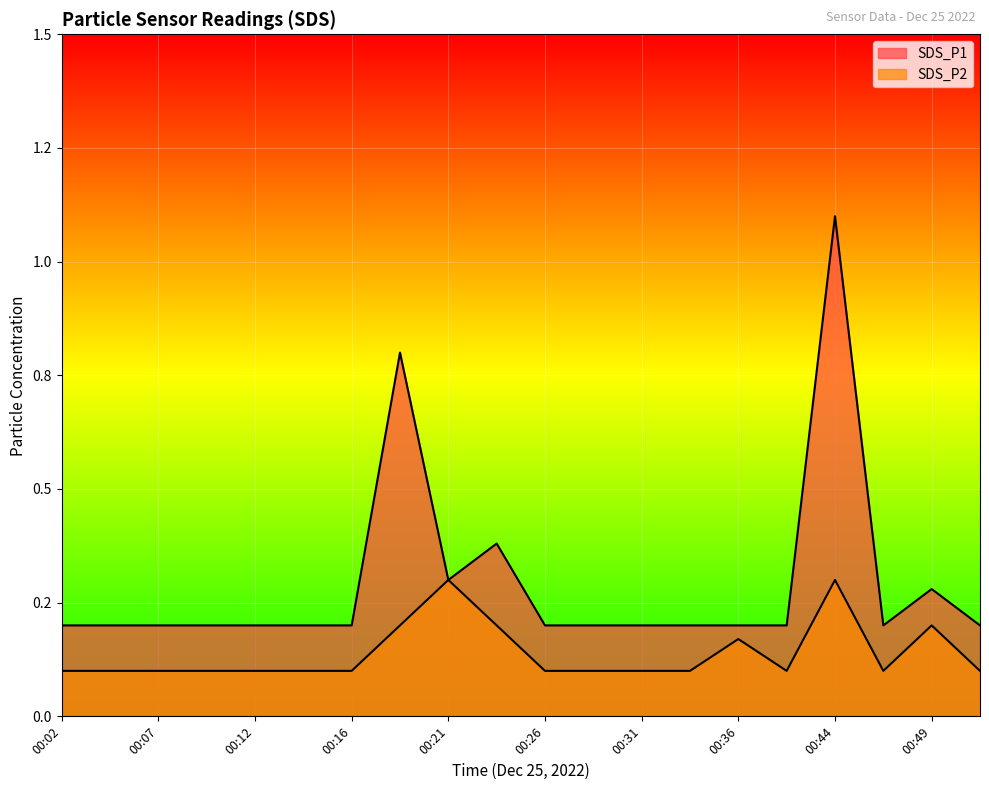

Rank the series at 00:07 from lowest to highest value.

SDS_P2, SDS_P1